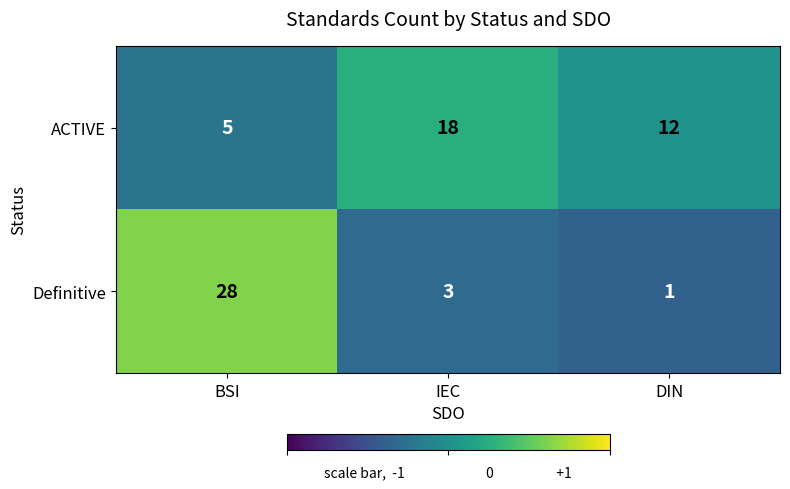

How many data points in Definitive are less than 3?

1